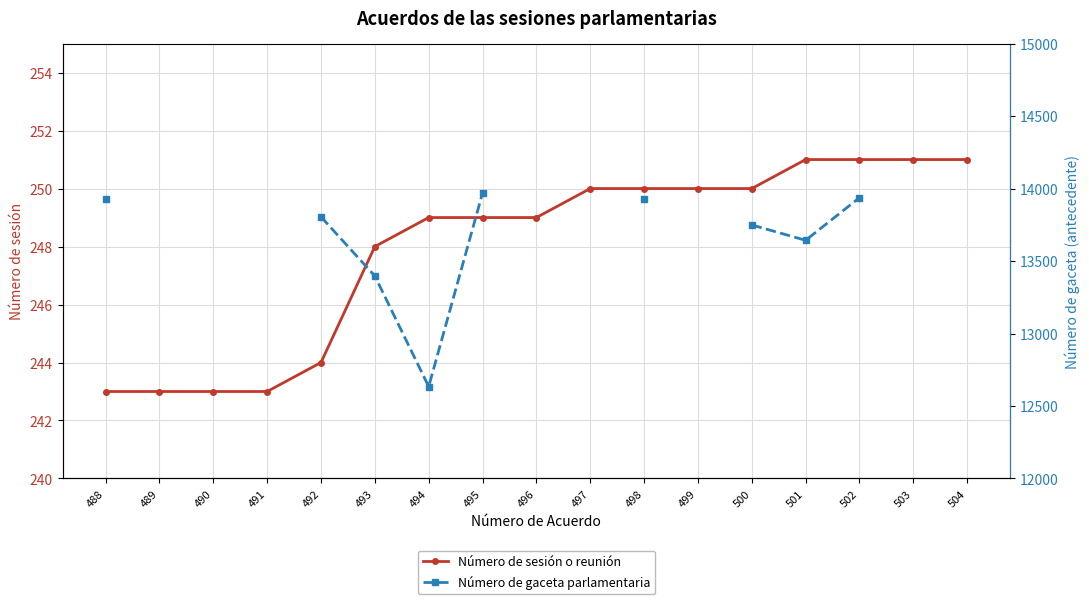

What is the maximum value shown in the chart?

13969.0